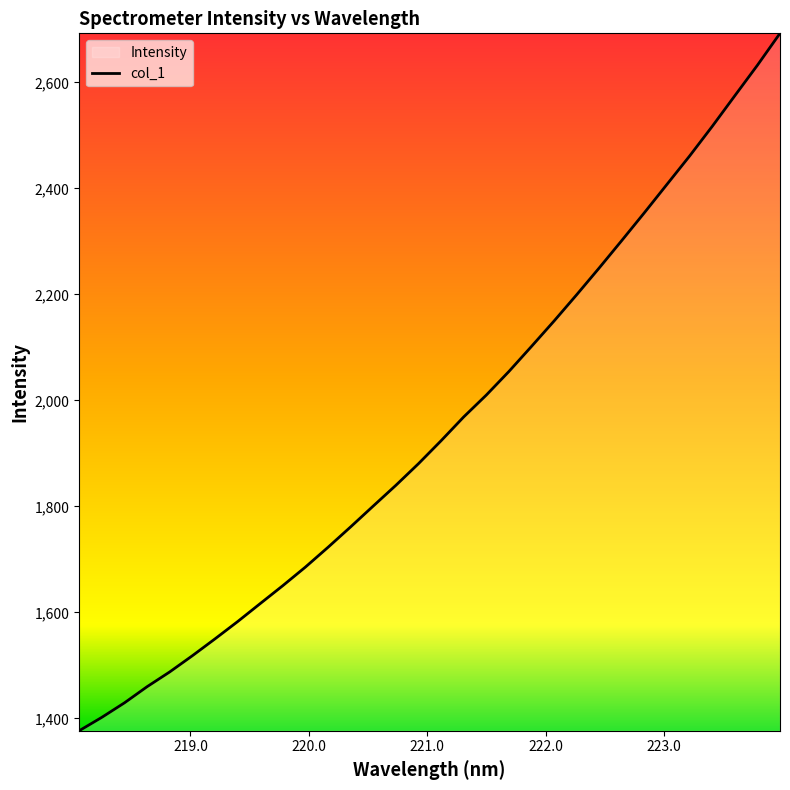

What is the minimum value shown in the chart?

1376.7